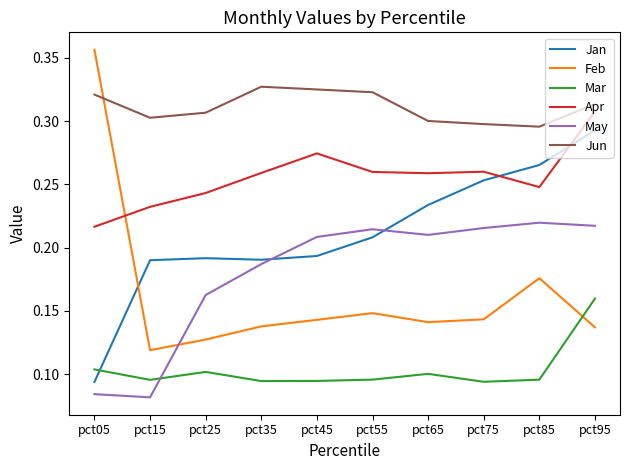

Which series has the largest total across all categories?

Jun